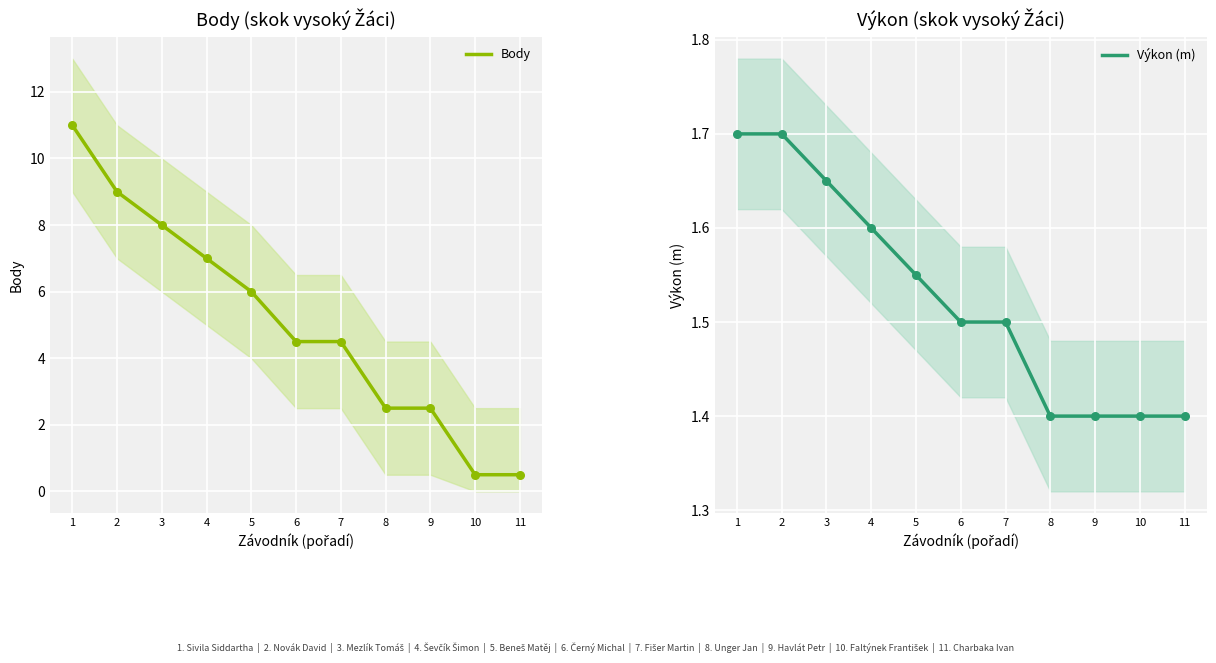

Which series has the largest total across all categories?

Body